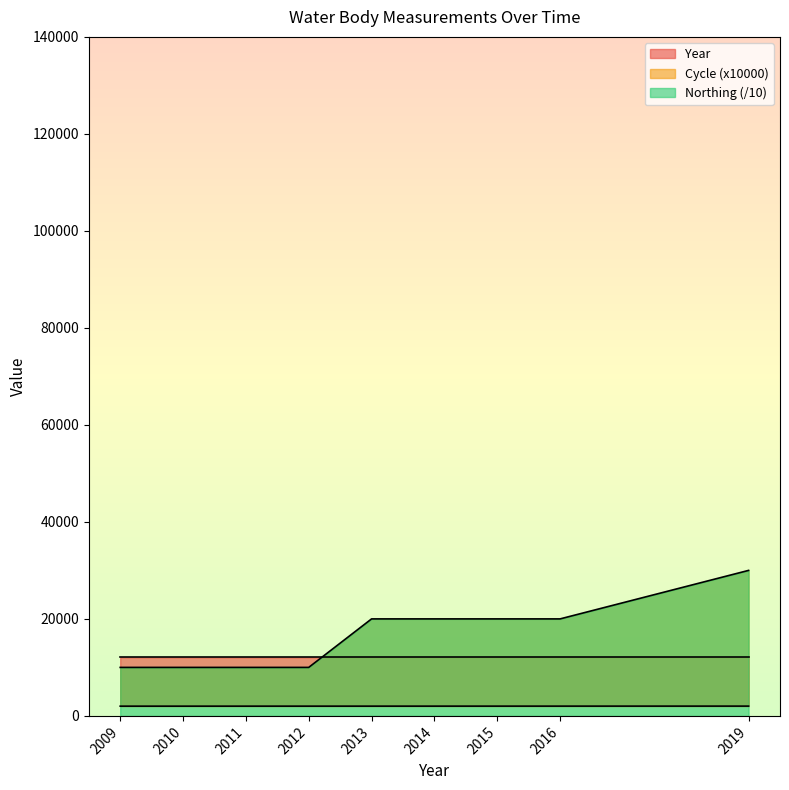

How many Year values are between 2011 and 2015?

5